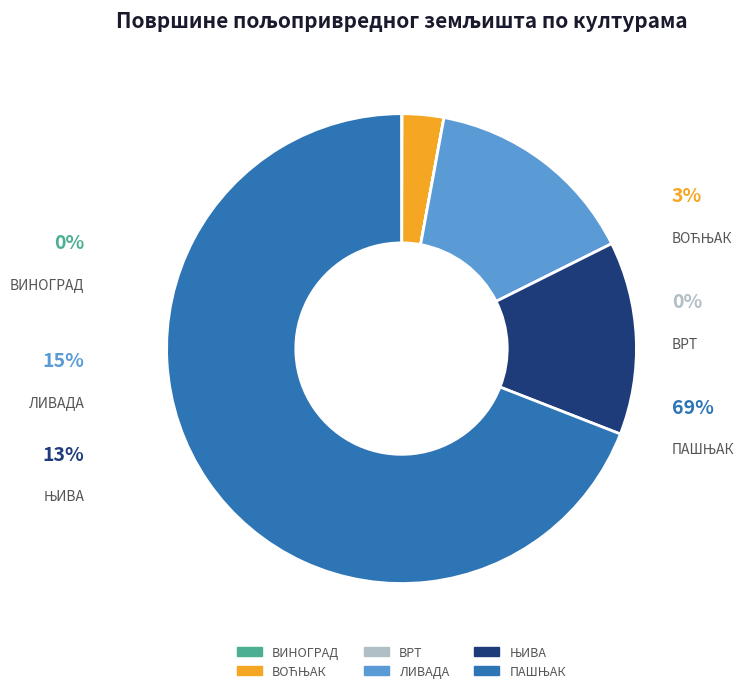

What percentage is the ВОЋЊАК slice, to the nearest percent?

3%